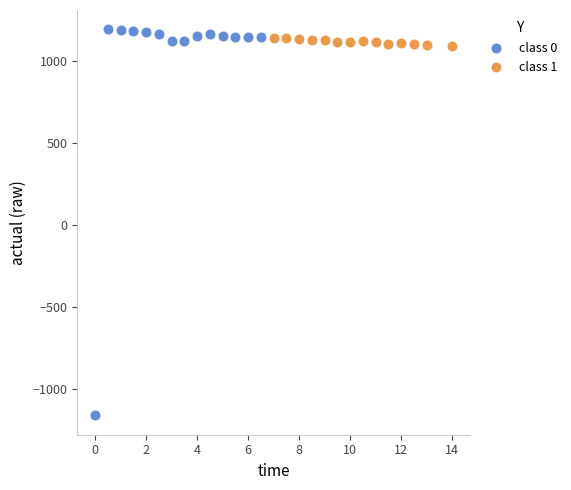

What are all the series names shown in the legend?

class 0, class 1